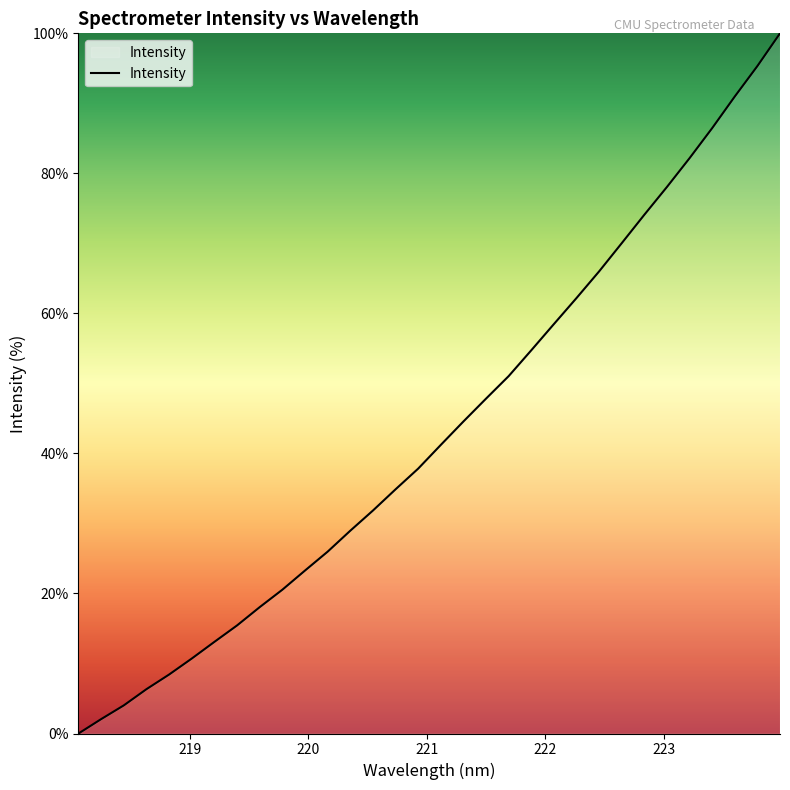

What is the difference between the maximum and minimum values?

100.0